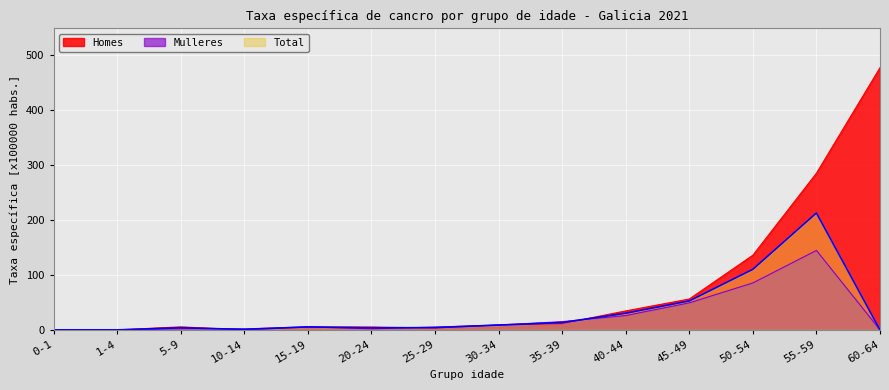

How many distinct data groups are displayed?

3